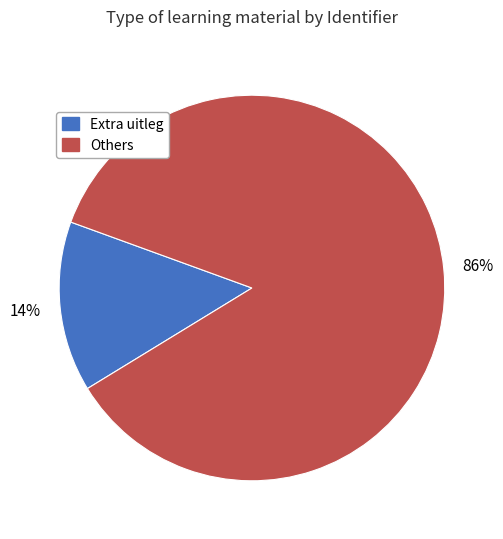

Does any single category account for the majority?

Yes